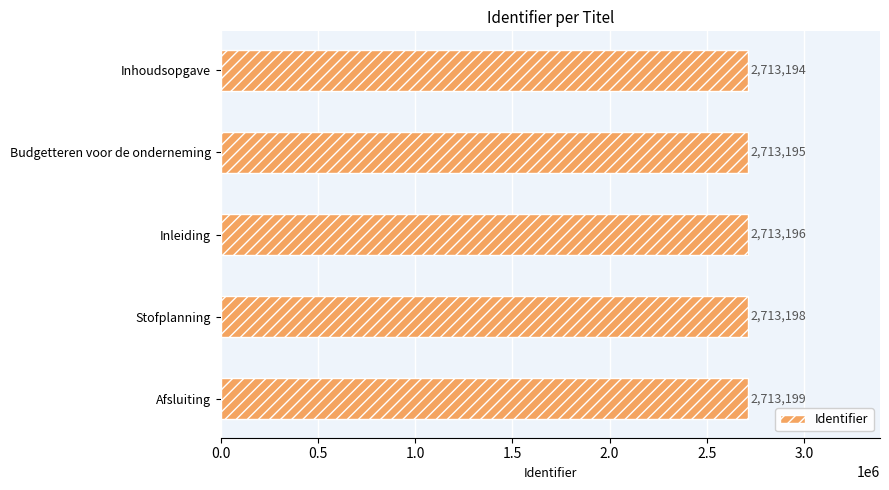

Reading top to bottom, list all the values displayed in this chart.

Inhoudsopgave=2713194	Budgetteren voor de onderneming=2713195	Inleiding=2713196	Stofplanning=2713198	Afsluiting=2713199